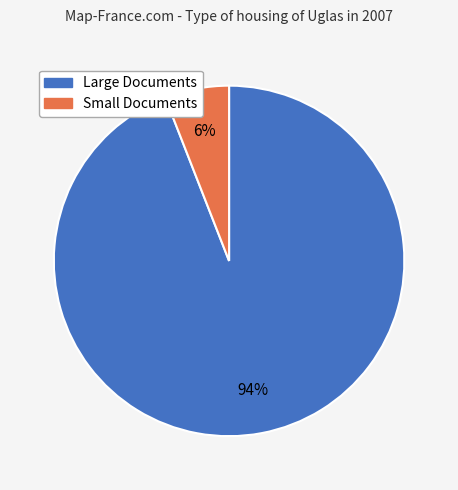

Does any single category account for the majority?

Yes